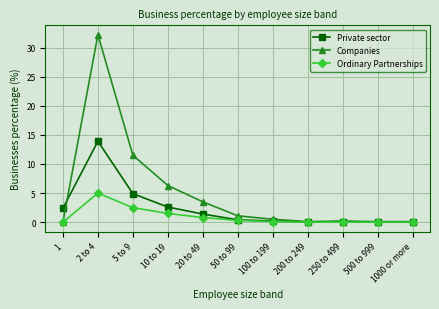

In Private sector, how many points are higher than both neighbors (excluding endpoints)?

2